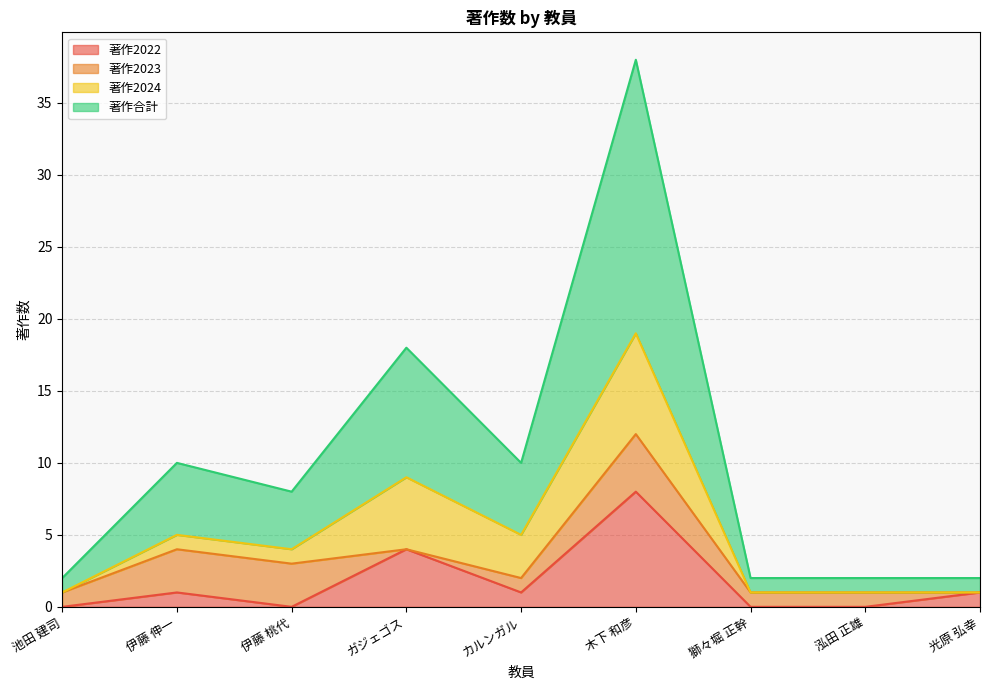

The value of 著作2022 at 泓田 正雄 is 5. True or false?

False